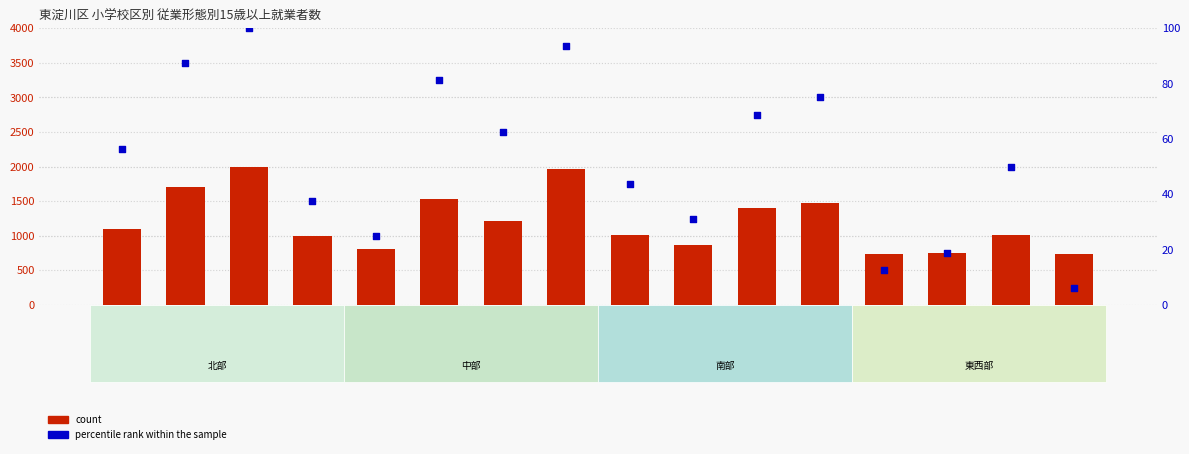

Which series has the largest Y range (max minus min)?

count